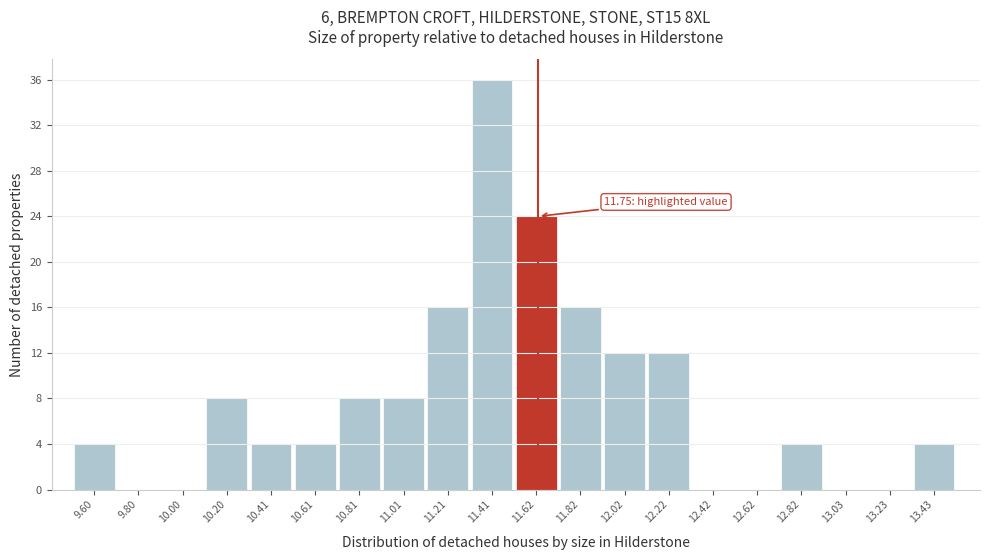

Reading right to left, transcribe all the data shown in this chart.

13.43=4	13.23=0	13.03=0	12.82=4	12.62=0	12.42=0	12.22=12	12.02=12	11.82=16	11.62=24	11.41=36	11.21=16	11.01=8	10.81=8	10.61=4	10.41=4	10.20=8	10.00=0	9.80=0	9.60=4